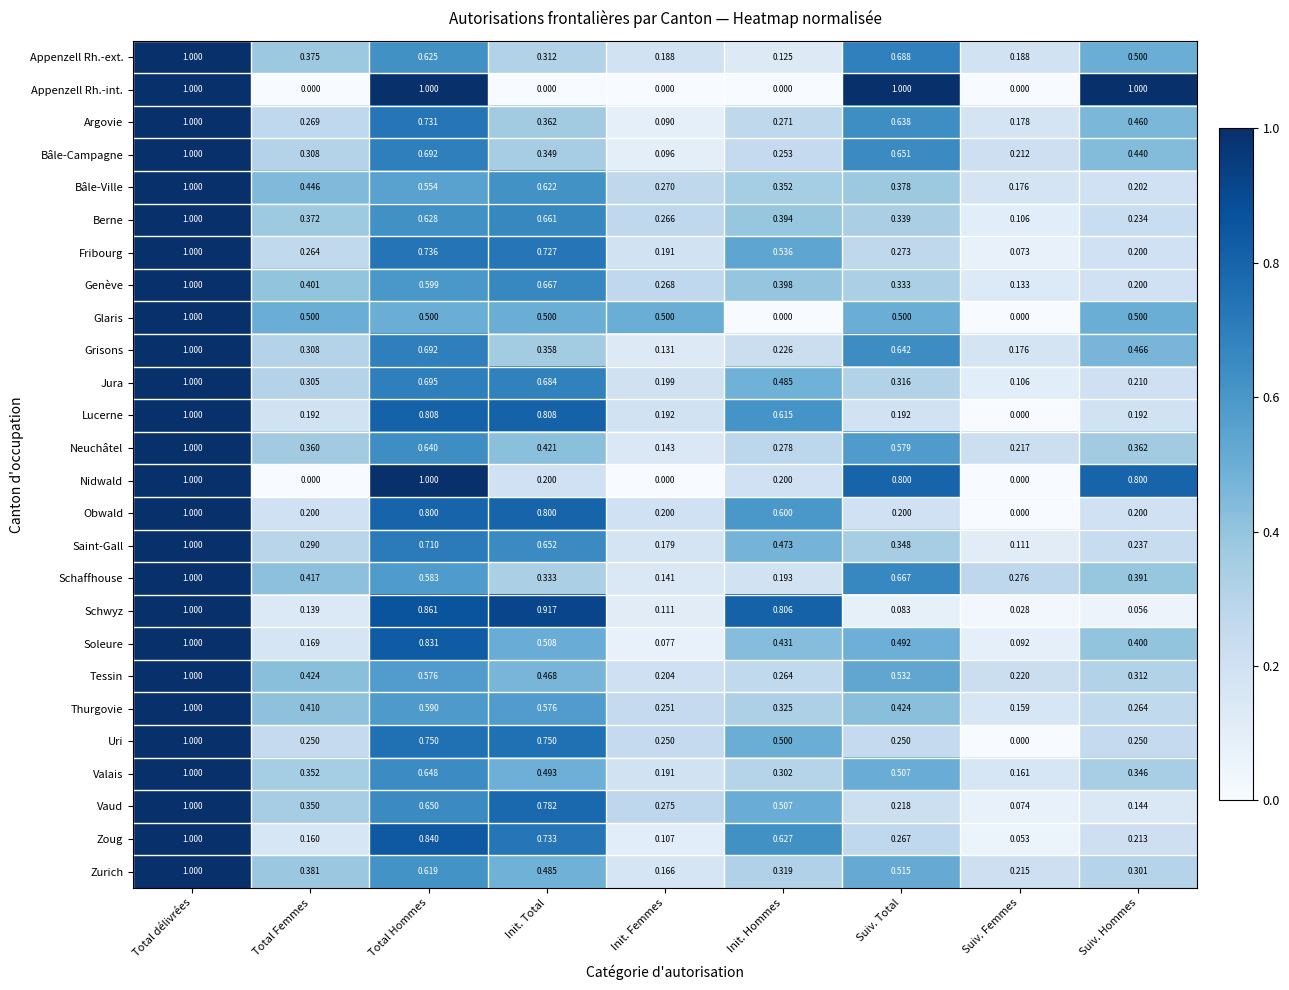

At which label does Schaffhouse reach its peak?

Total délivrées